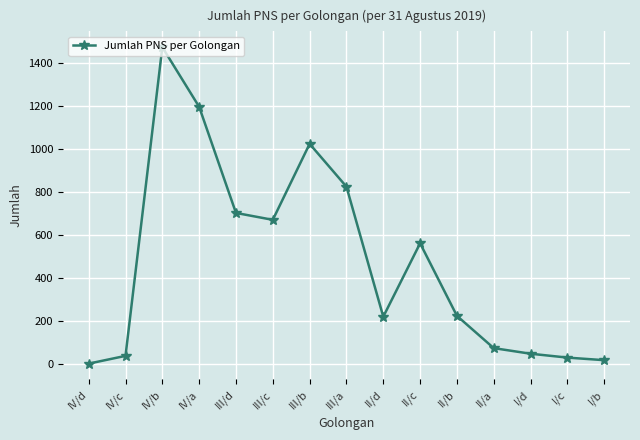

What position from the left is III/d?

5